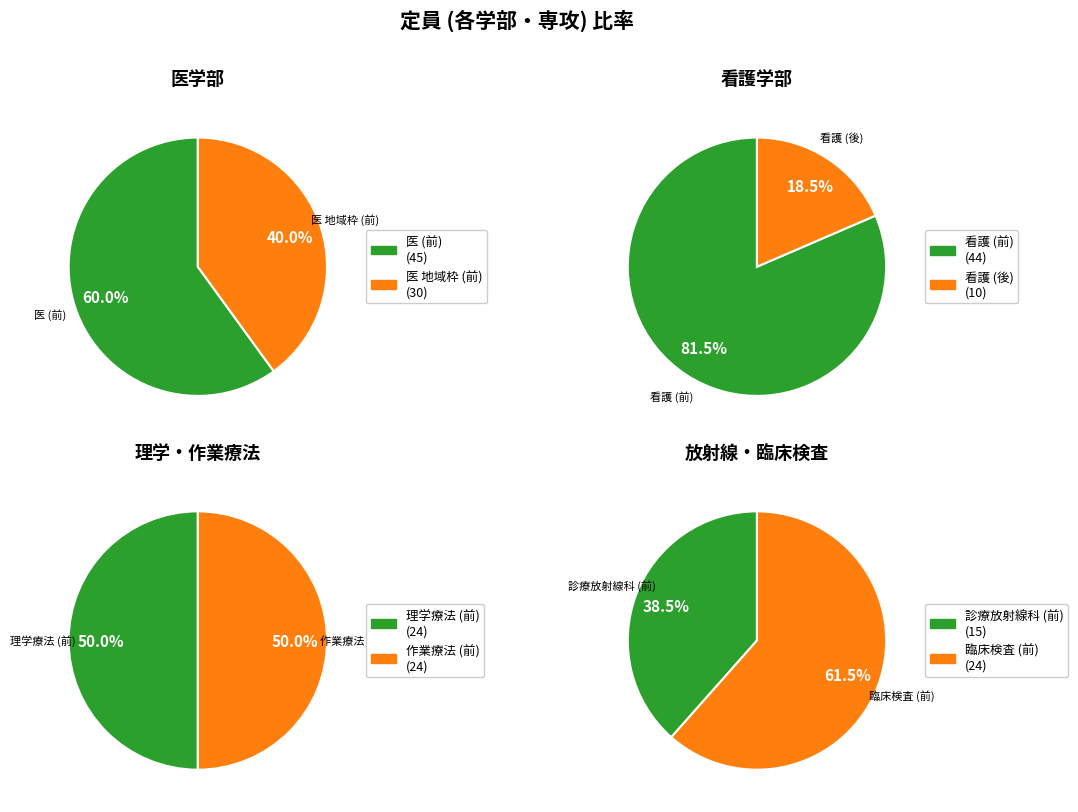

How many segments does this pie chart have?

8